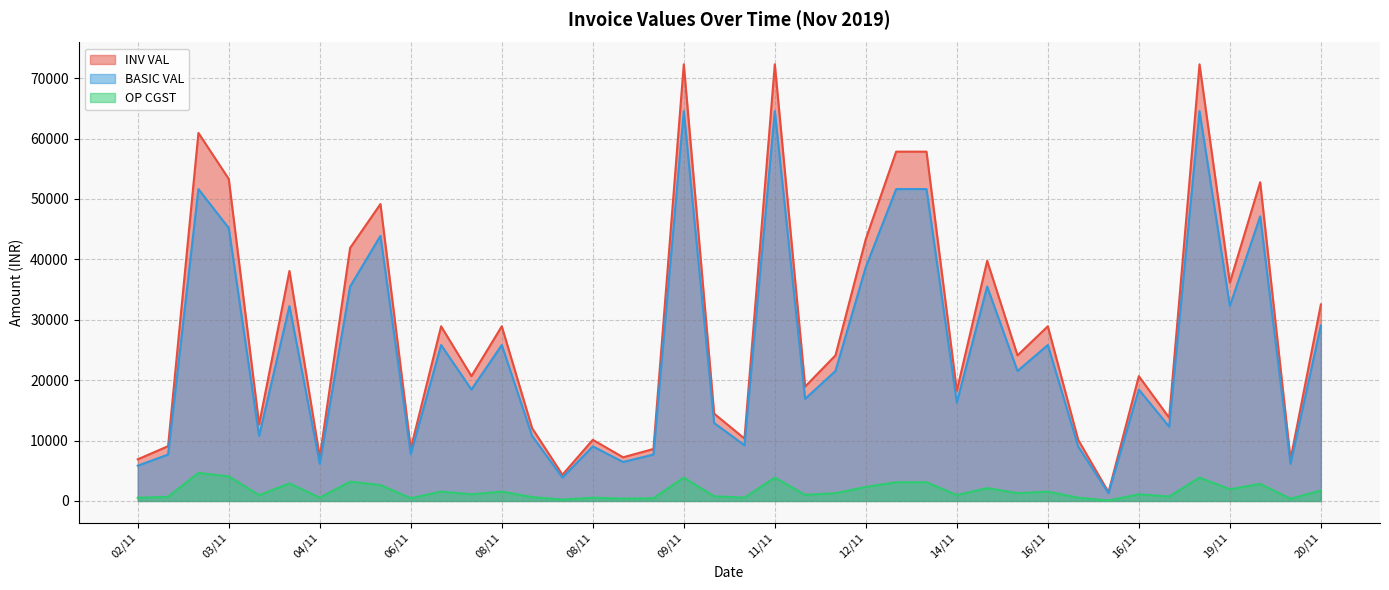

Reading left to right, extract all data points from this chart.

INV VAL: 6894.2	9071.3	60935.2	53318.3	12699.8	38084.5	7257.0	41893.0	49161.3	8675.5	28918.4	20664.0	28918.4	12054.0	4337.8	10121.4	7229.6	8610.0	72296.0	14459.2	10332.0	72296.0	18942.0	24108.0	43377.6	57836.8	57836.8	18253.2	39762.8	24108.0	28918.4	10121.4	1445.9	20664.0	13776.0	72296.0	36148.0	52776.1	6888.0	32533.2
BASIC VAL: 5842.5	7687.5	51640.0	45185.0	10762.5	32275.0	6150.0	35502.5	43894.0	7746.0	25820.0	18450.0	25820.0	10762.5	3873.0	9037.0	6455.0	7687.5	64550.0	12910.0	9225.0	64550.0	16912.5	21525.0	38730.0	51640.0	51640.0	16297.5	35502.5	21525.0	25820.0	9037.0	1291.0	18450.0	12300.0	64550.0	32275.0	47121.5	6150.0	29047.5
OP CGST: 525.8	691.9	4647.6	4066.7	968.6	2904.8	553.5	3195.2	2633.6	464.8	1549.2	1107.0	1549.2	645.8	232.4	542.2	387.3	461.2	3873.0	774.6	553.5	3873.0	1014.8	1291.5	2323.8	3098.4	3098.4	977.9	2130.2	1291.5	1549.2	542.2	77.5	1107.0	738.0	3873.0	1936.5	2827.3	369.0	1742.8